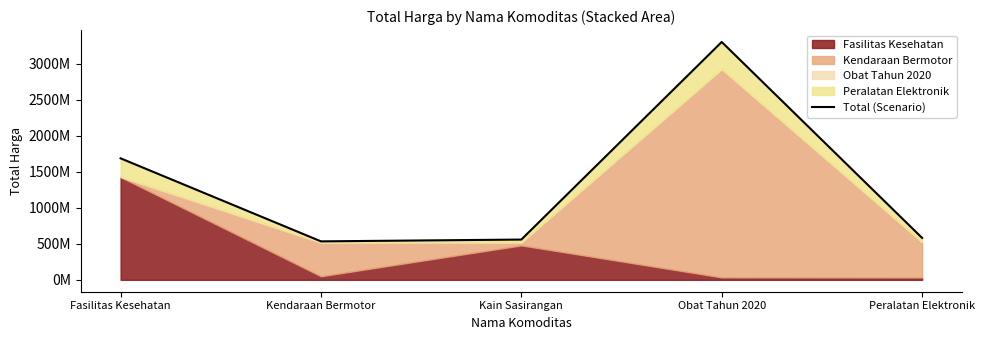

What is the minimum value shown in the chart?

533596100